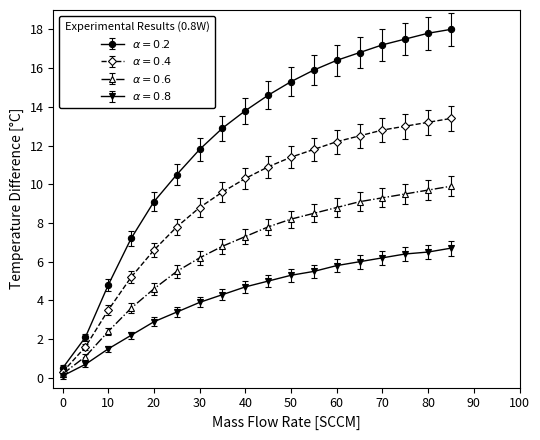

What is the greatest value displayed?

18.0